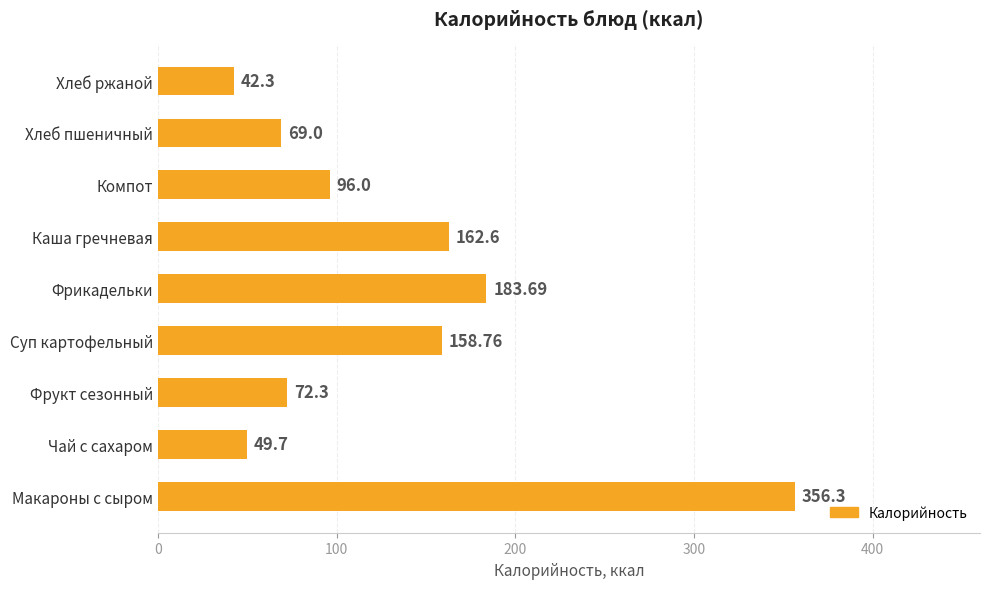

Which has a higher value, Фрукт сезонный or Каша гречневая?

Каша гречневая